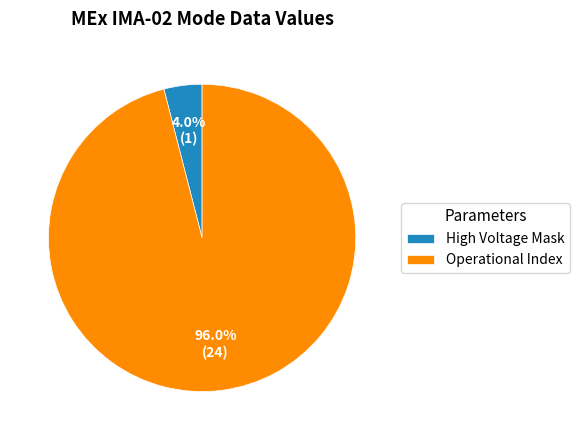

Rank the categories by value from highest to lowest.

Operational Index, High Voltage Mask